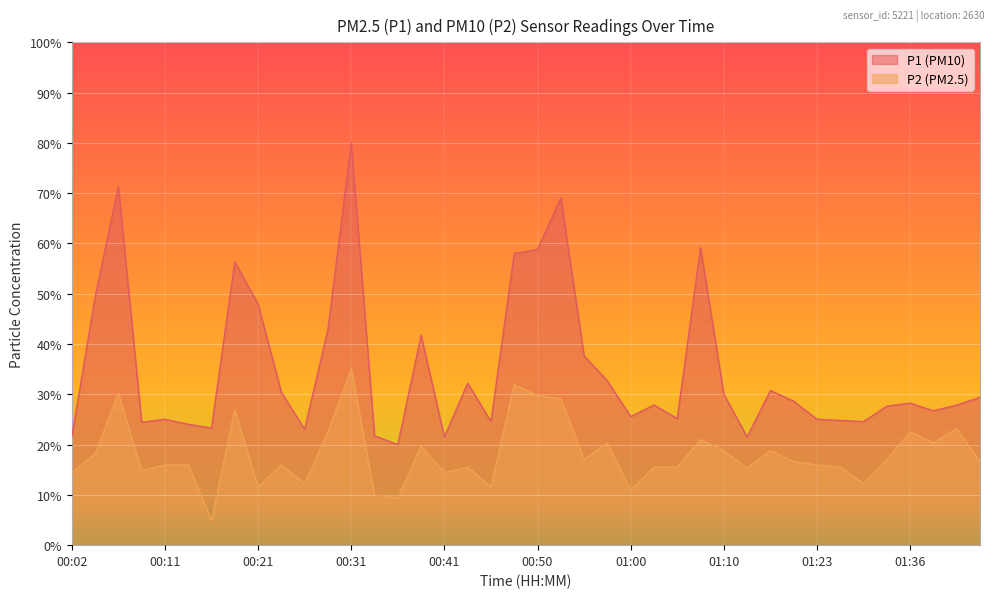

The value of P2 at 00:43 is 15.5. True or false?

True